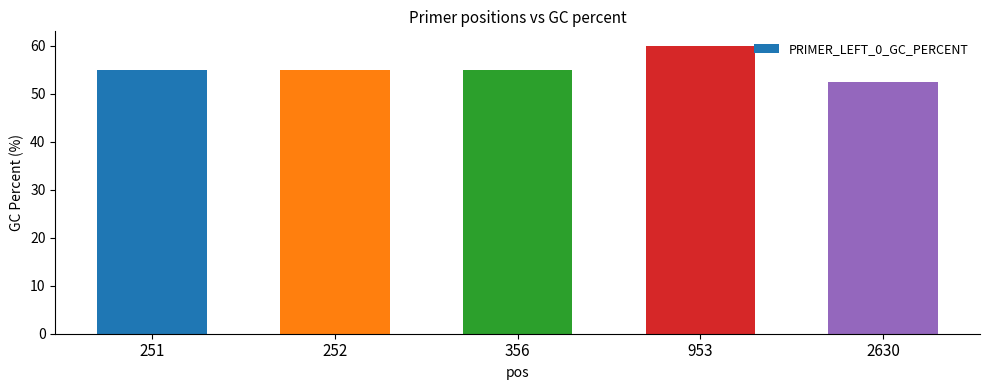

What is the sum of all values?

277.4